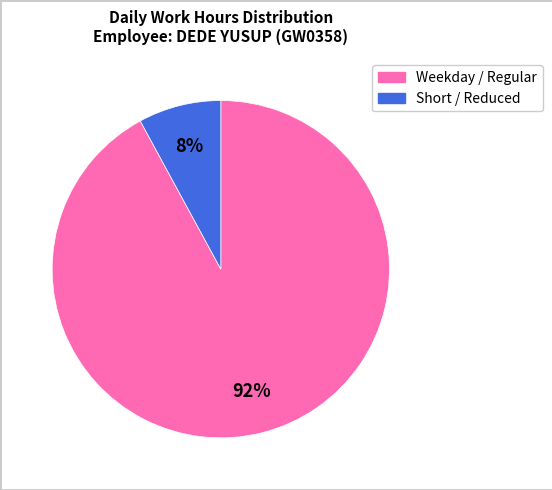

Does any single category account for the majority?

Yes